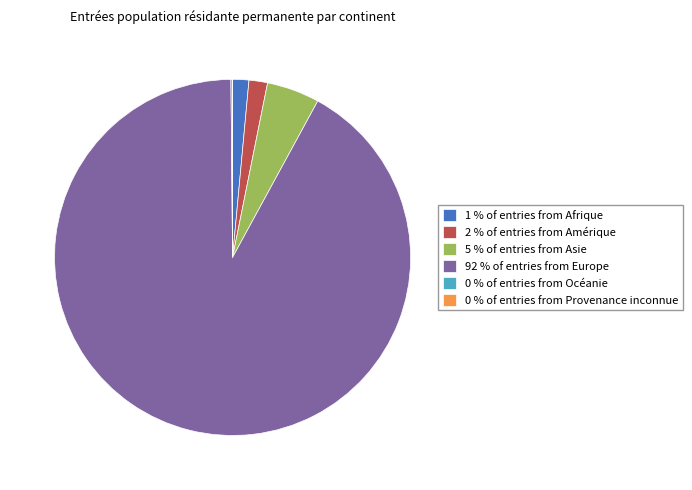

True or false: 1 % of entries from Afrique accounts for 1% of the total.

True